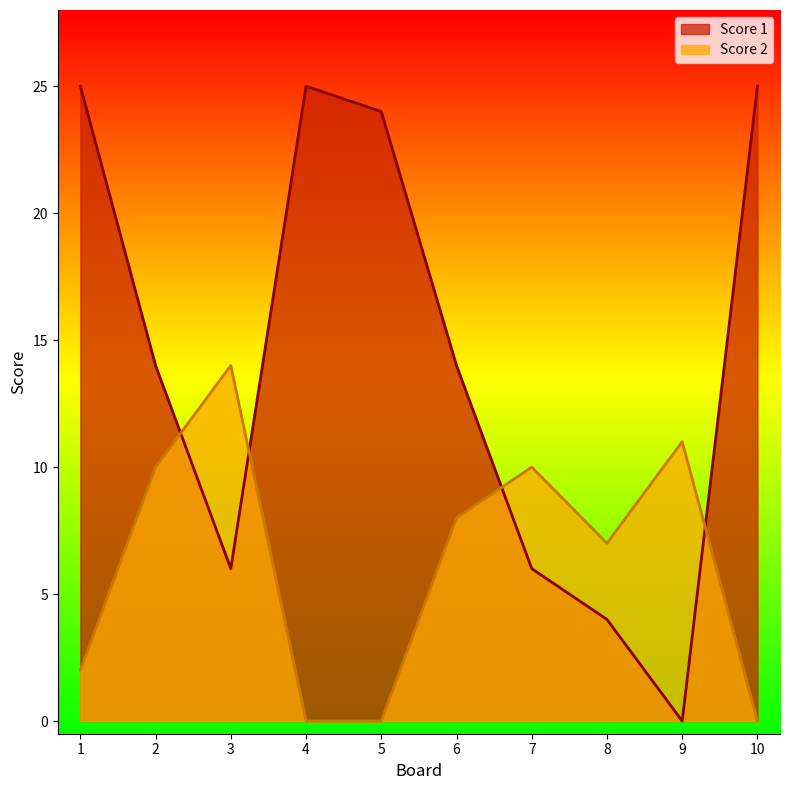

Rank the series by their maximum value, from highest to lowest.

Score 1, Score 2